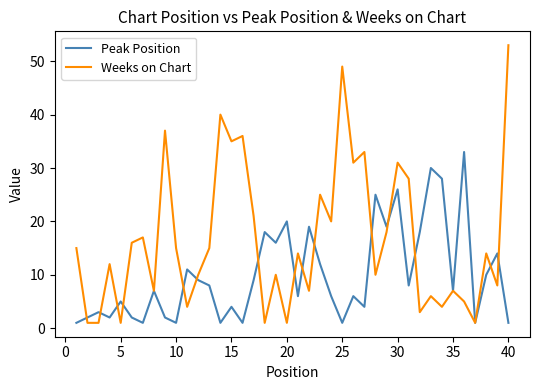

How many lines are shown in the chart?

2